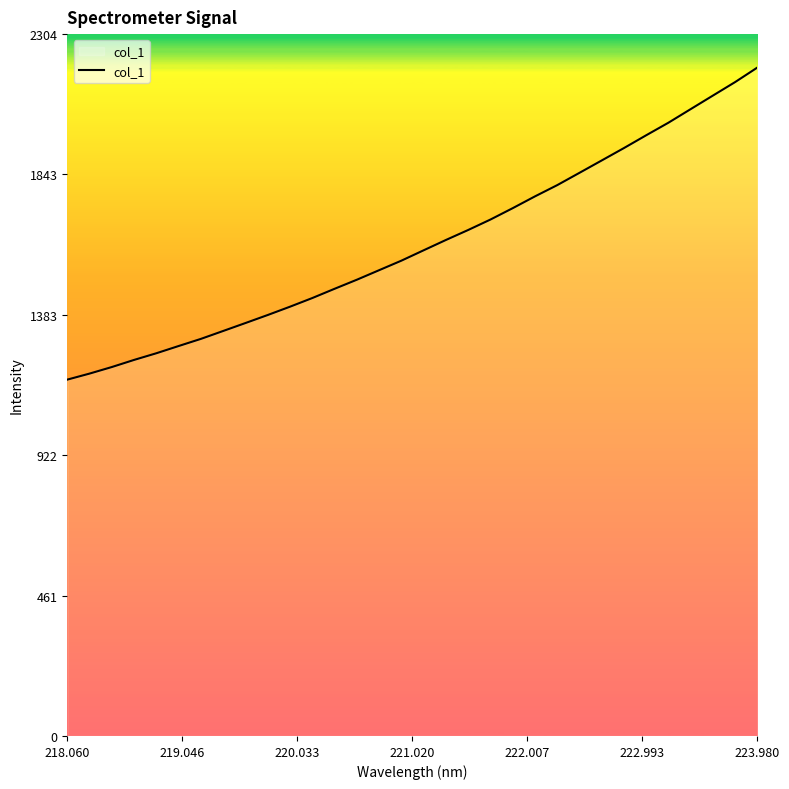

What is the difference between the maximum and minimum values?

1024.6